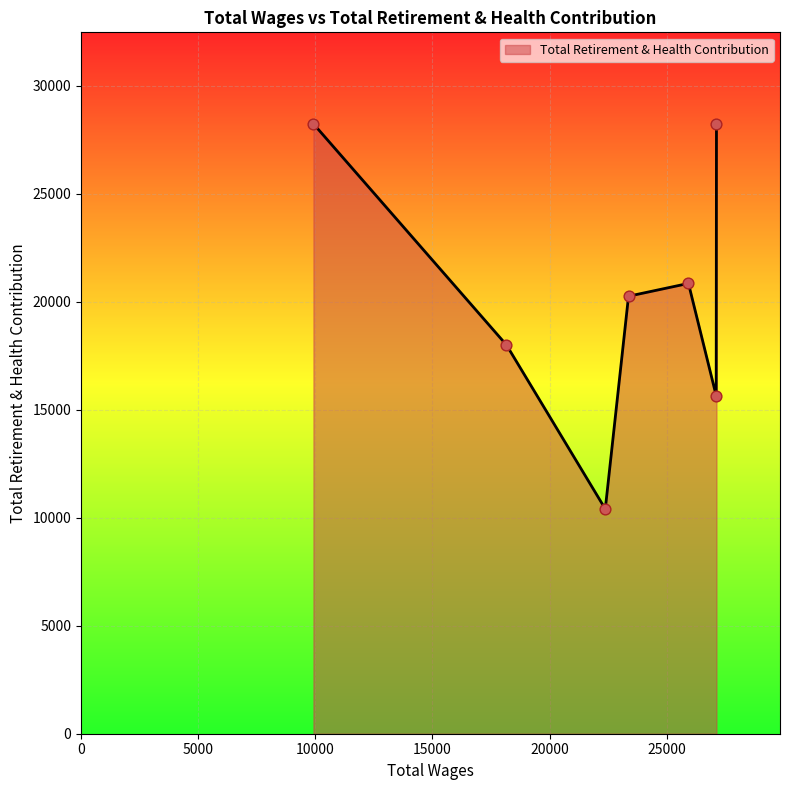

True or false: there are more than 1 points higher than both neighbors.

False